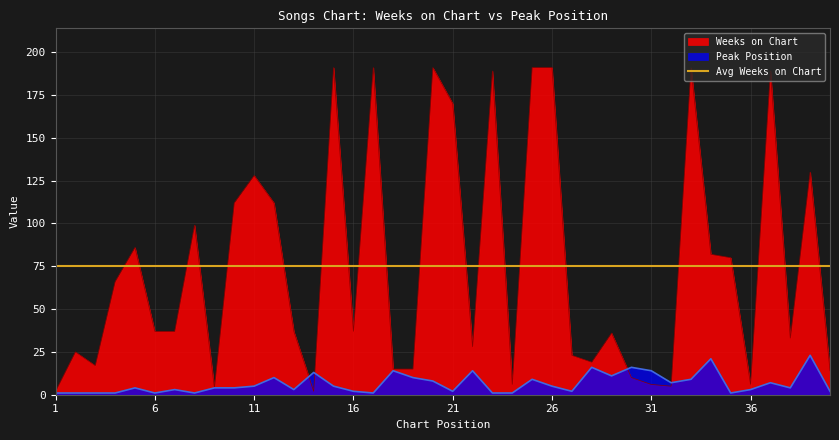

What is the highest value of the Weeks on Chart series?

191